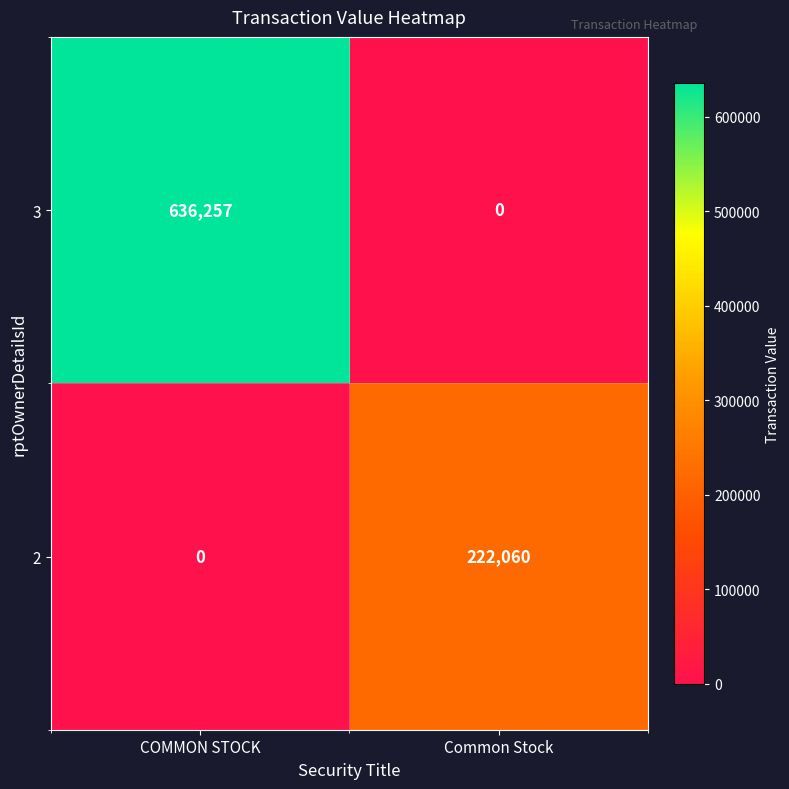

How many data points does each series have?

2